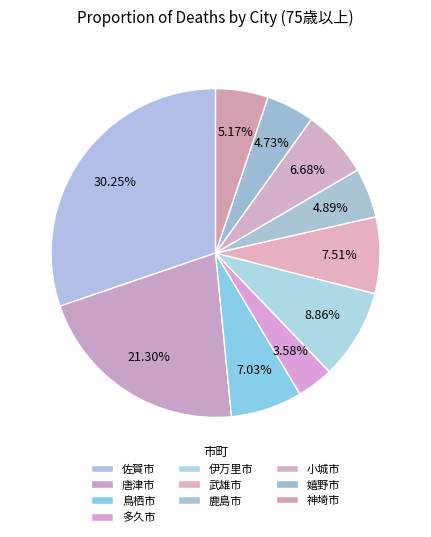

How many segments does this pie chart have?

10